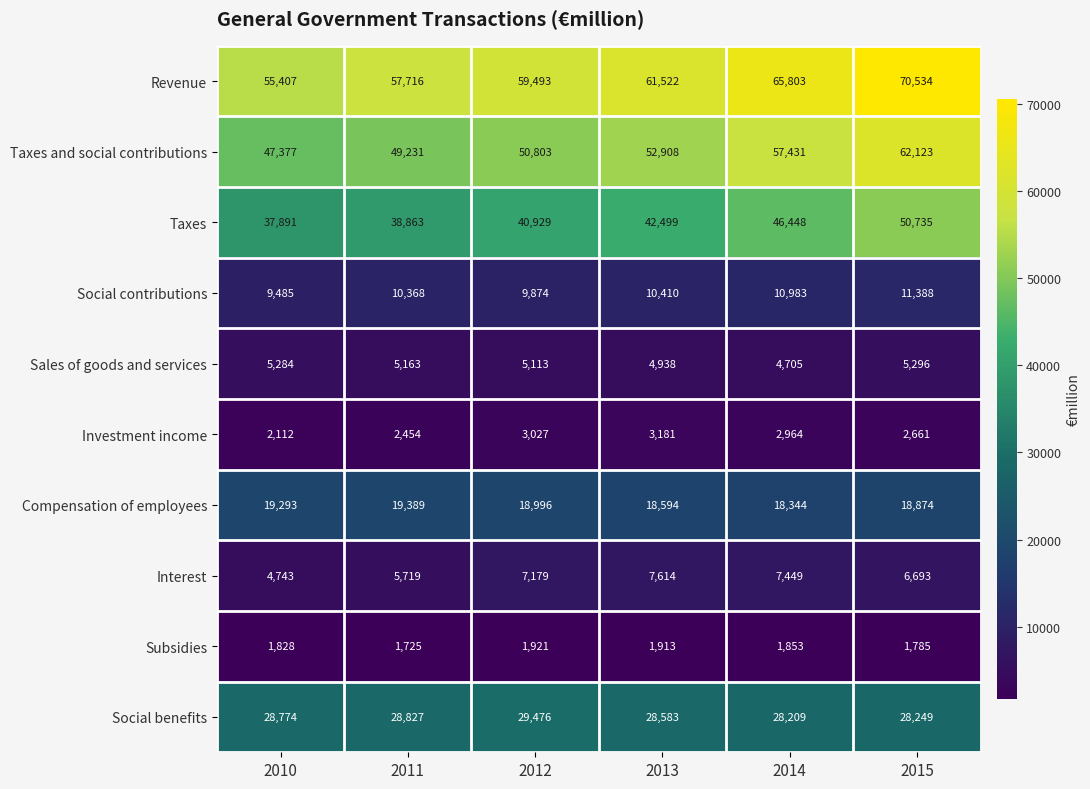

Which series has the largest total across all categories?

Revenue